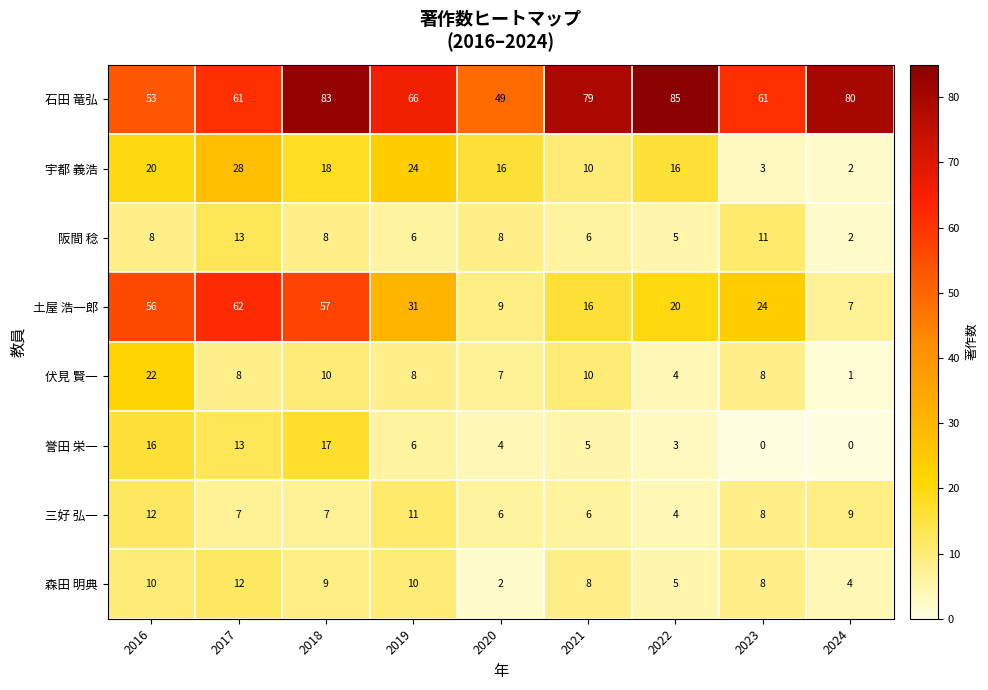

What is the maximum value for 森田 明典?

12